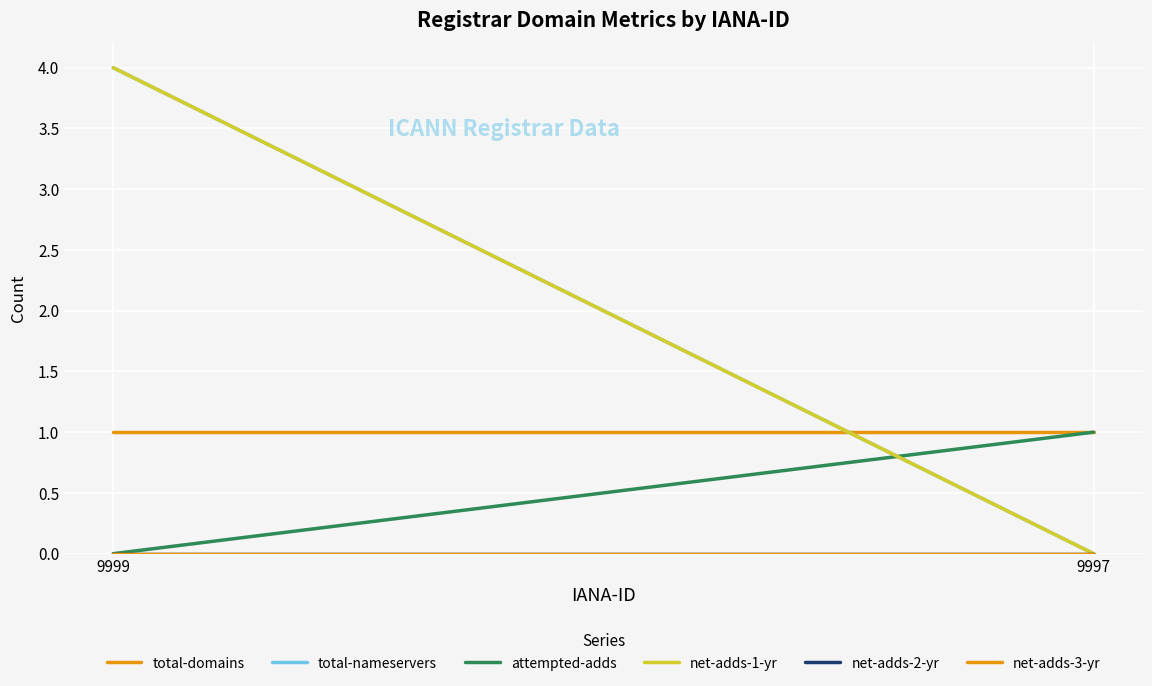

The value of total-nameservers at 9997 is 0. True or false?

True